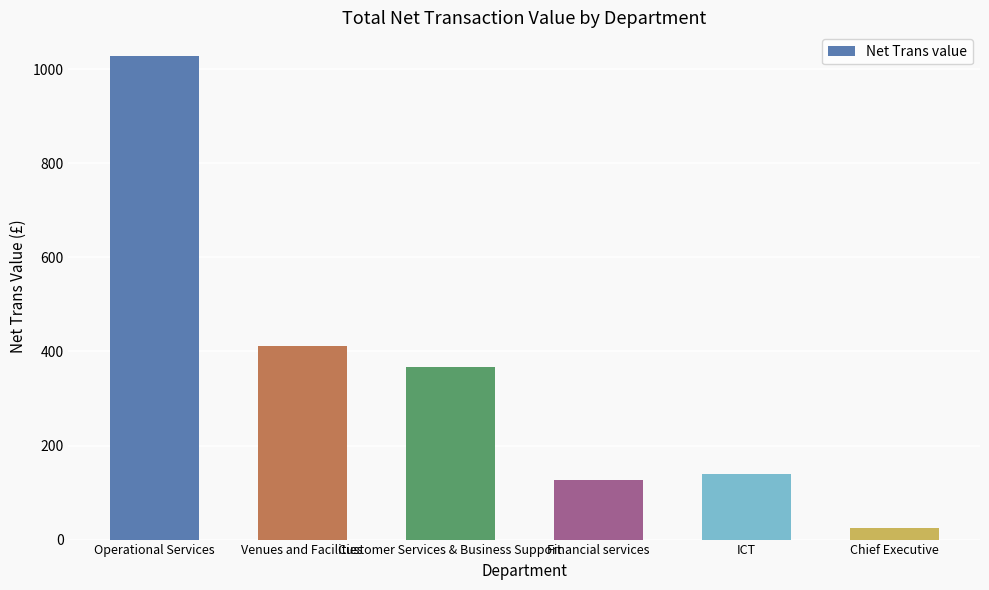

How many bars are there in total?

6